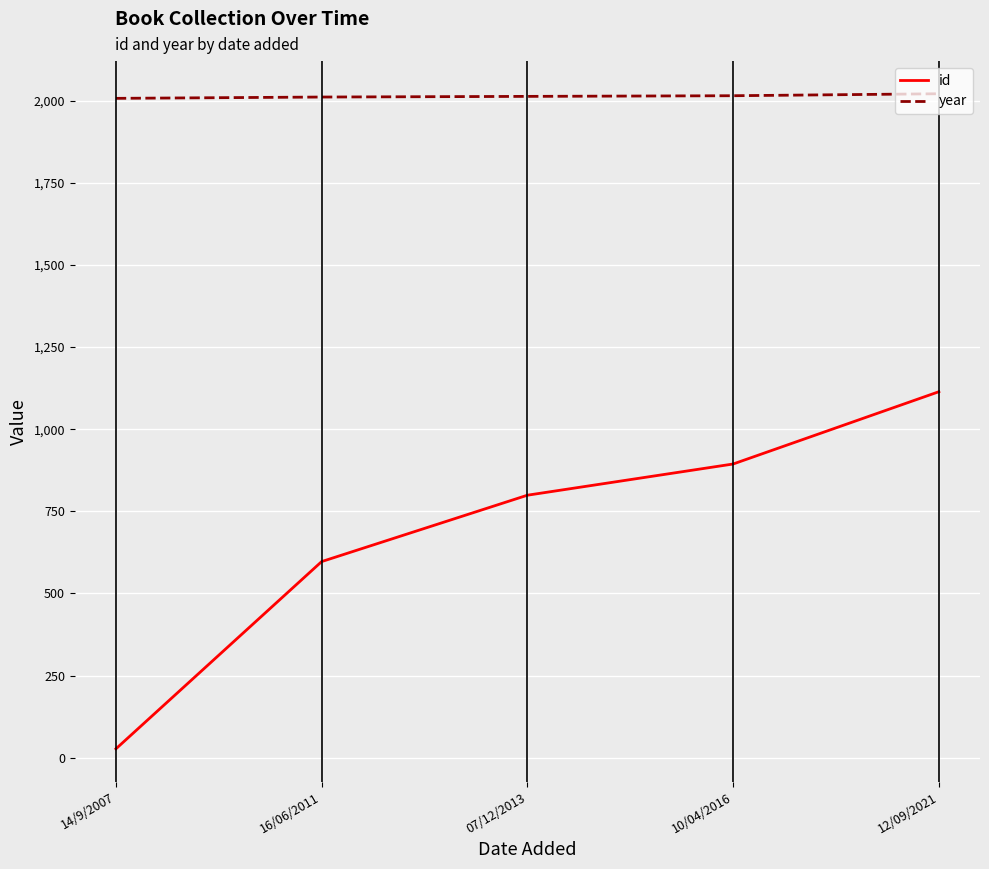

At which category is the sum across all series the highest?

12/09/2021